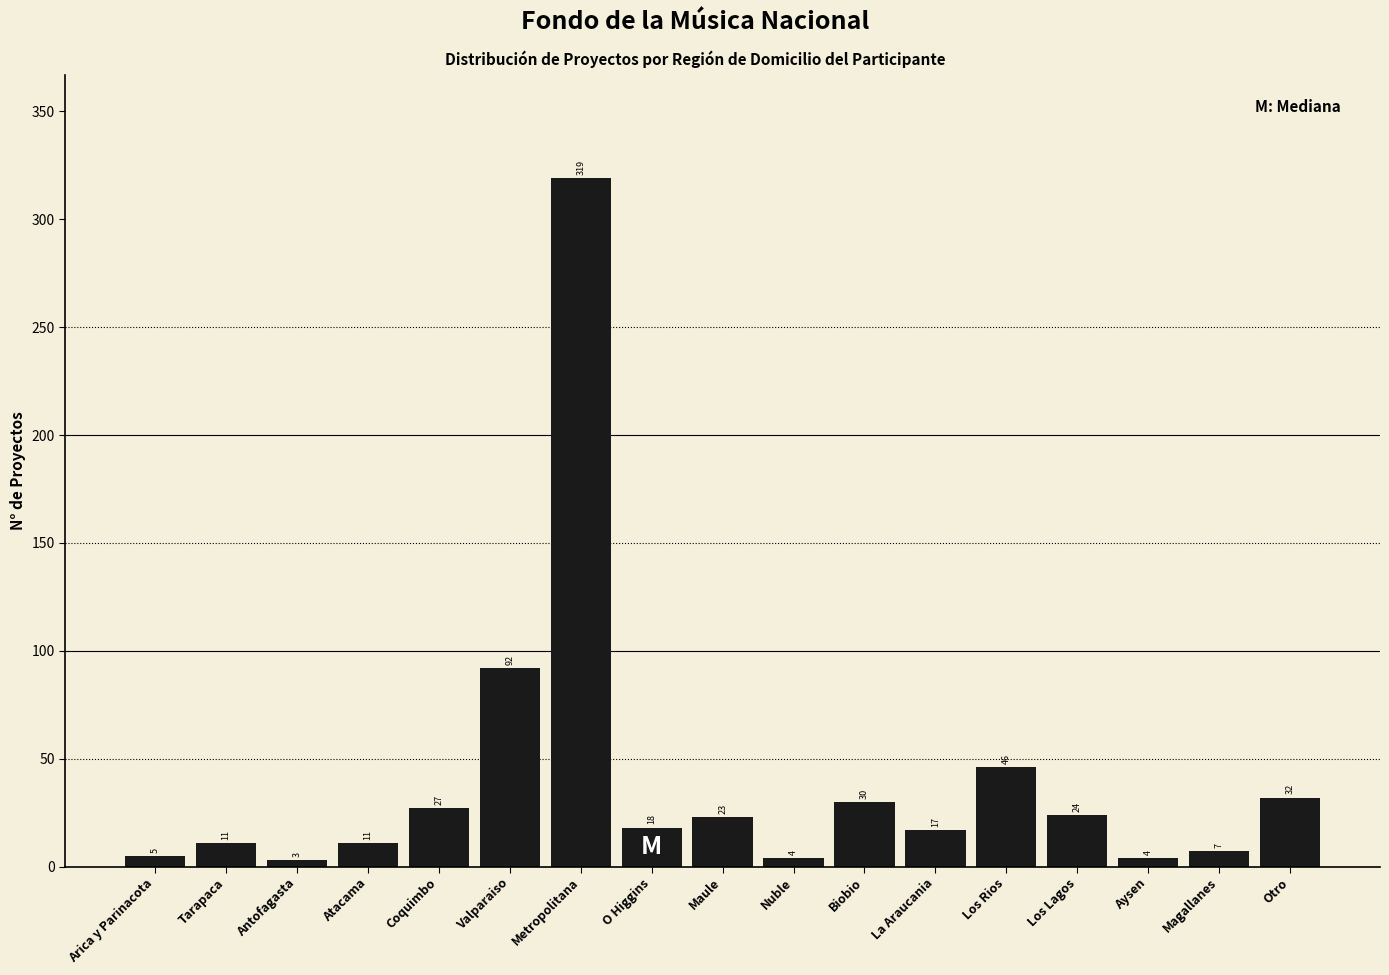

Reading left to right, transcribe all the data shown in this chart.

Arica y Parinacota=5	Tarapaca=11	Antofagasta=3	Atacama=11	Coquimbo=27	Valparaiso=92	Metropolitana=319	O Higgins=18	Maule=23	Nuble=4	Biobio=30	La Araucania=17	Los Rios=46	Los Lagos=24	Aysen=4	Magallanes=7	Otro=32